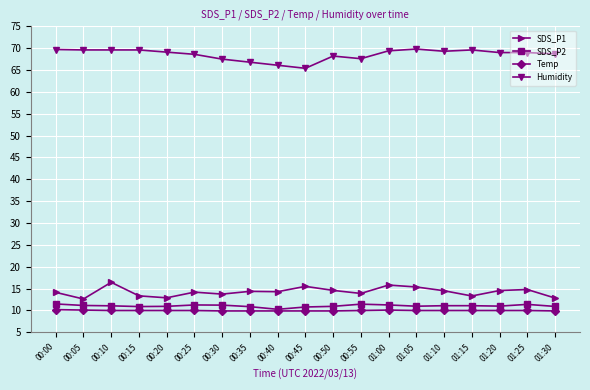

What is the label of the 12th point from the left?

00:55